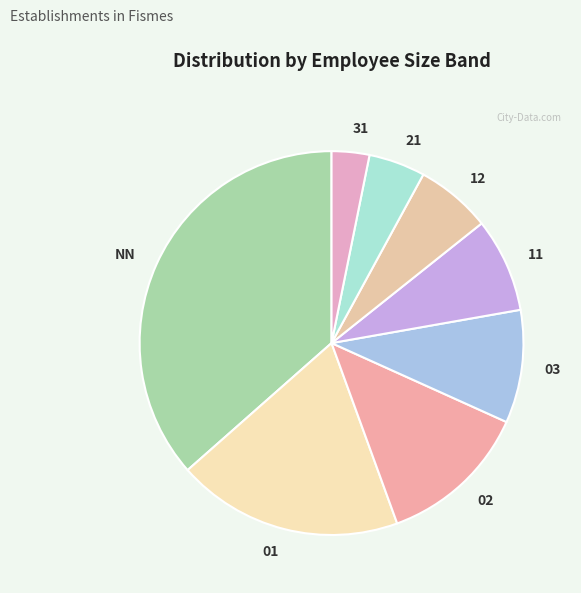

How many slices are in this pie chart?

8